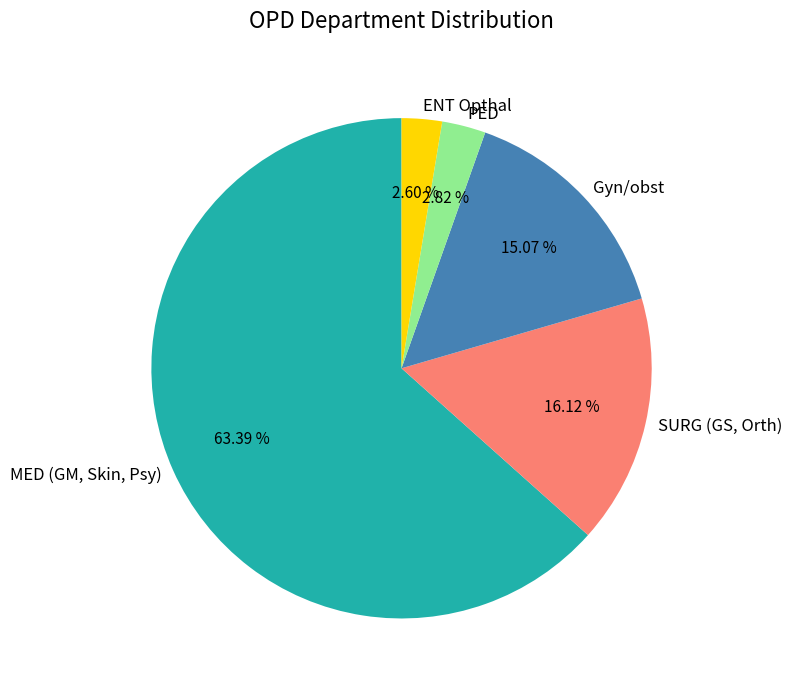

How many slices are in this pie chart?

5